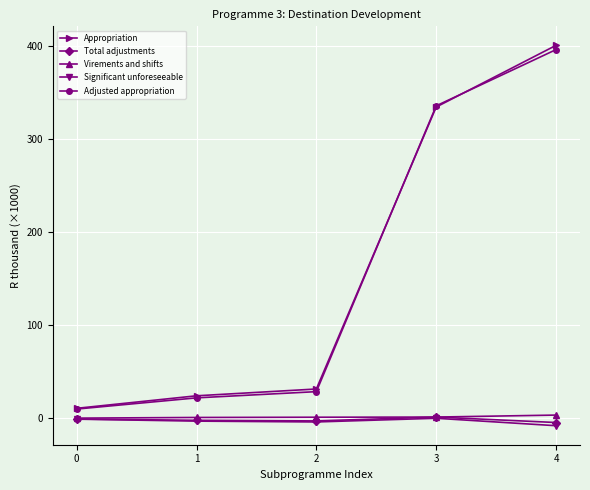

The value of Adjusted appropriation at 2 is 48.0. True or false?

False